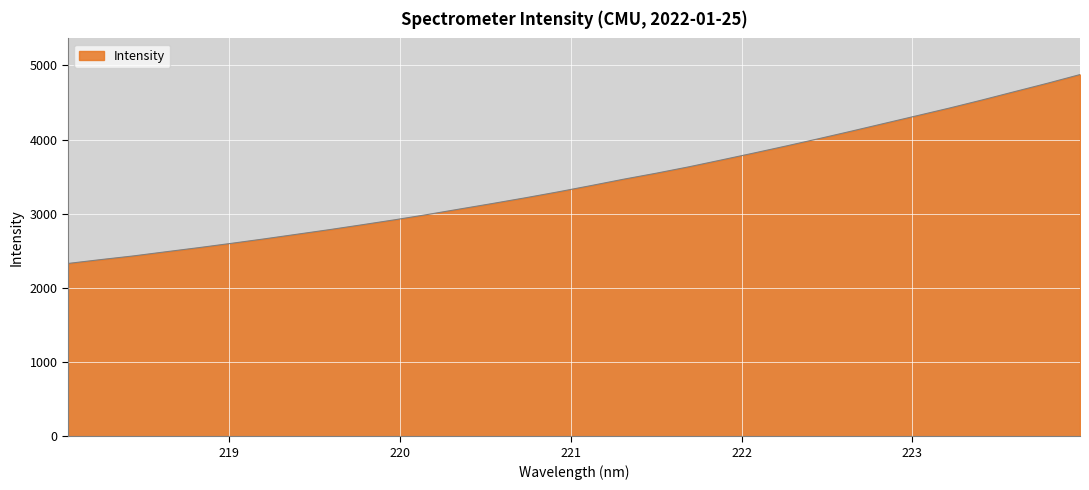

Does the chart have visible grid lines?

Yes